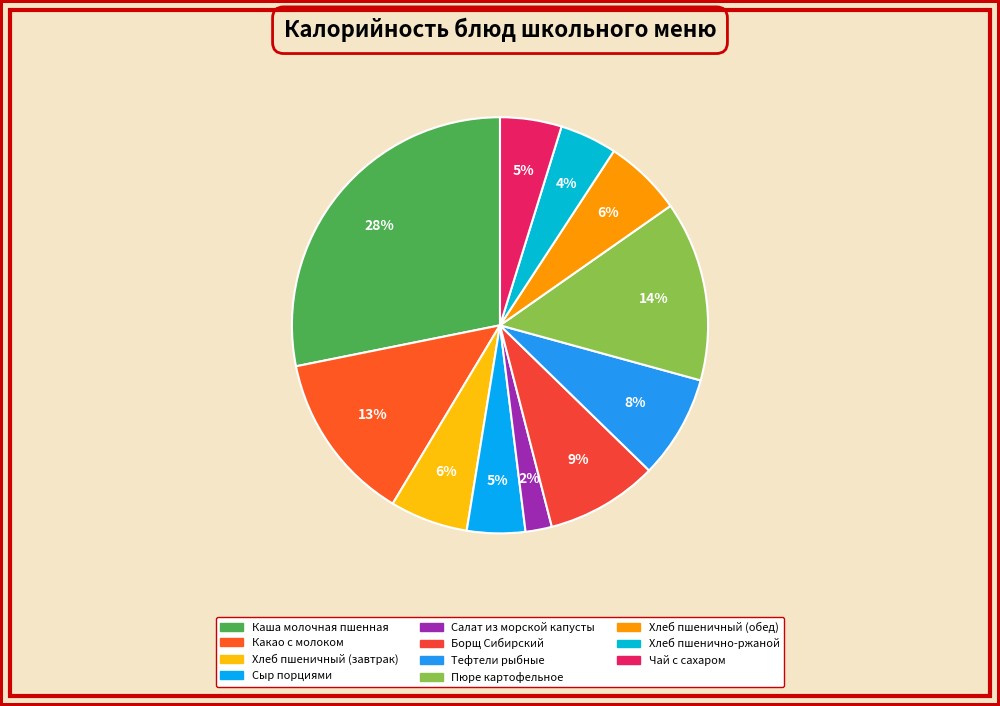

Do Пюре картофельное and Хлеб пшеничный (завтрак) together represent more than half of the pie?

No